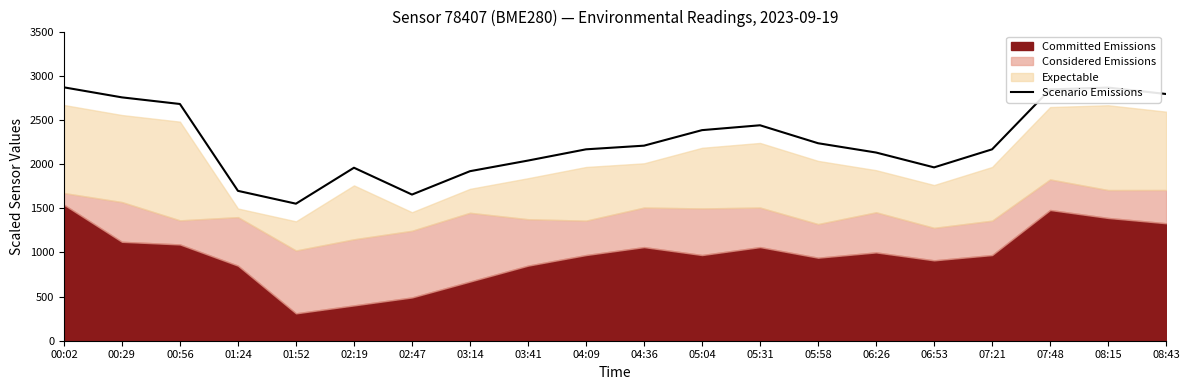

How many lines are shown in the chart?

1